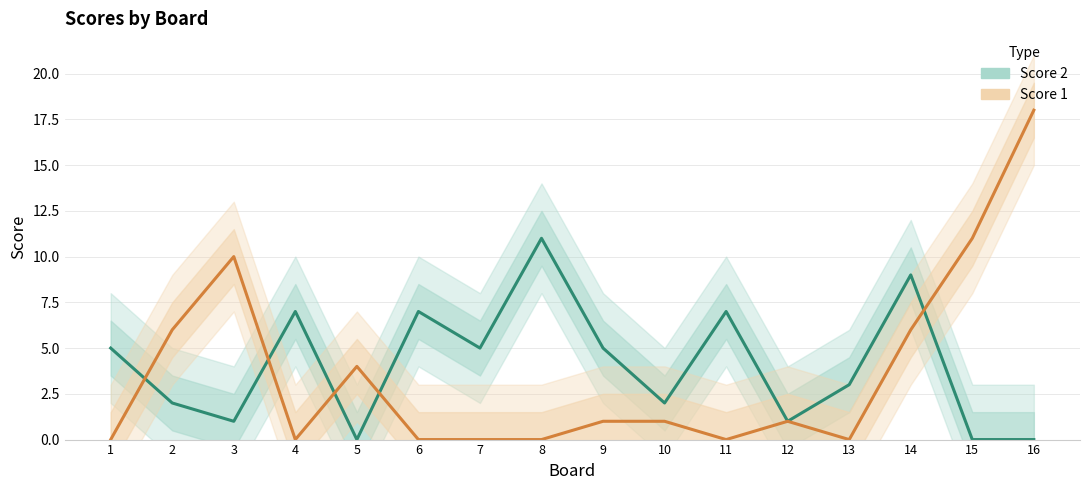

Reading left to right, extract all data points from this chart.

Score 2: 5	2	1	7	0	7	5	11	5	2	7	1	3	9	0	0
Score 1: 0	6	10	0	4	0	0	0	1	1	0	1	0	6	11	18